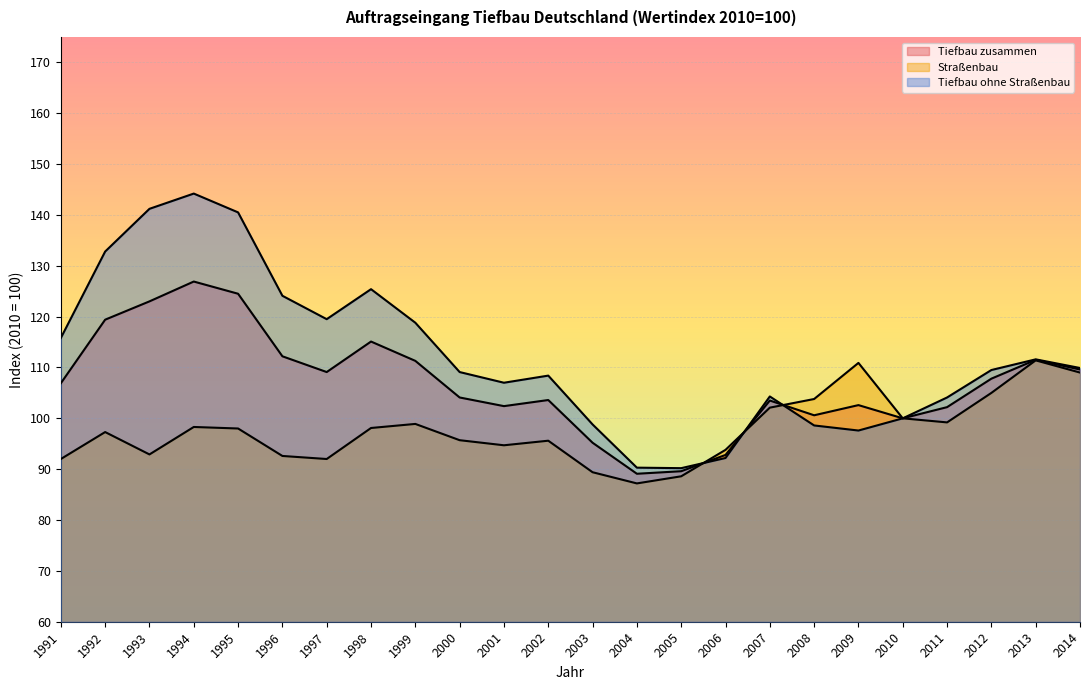

List the series in order of their overall mean, lowest first.

Straßenbau, Tiefbau zusammen, Tiefbau ohne Straßenbau